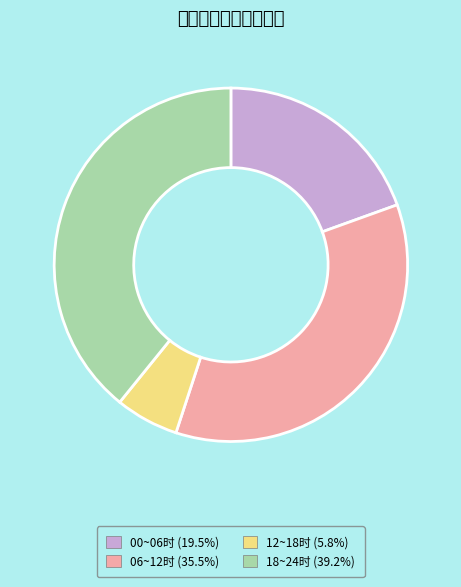

Does any single category account for the majority?

No